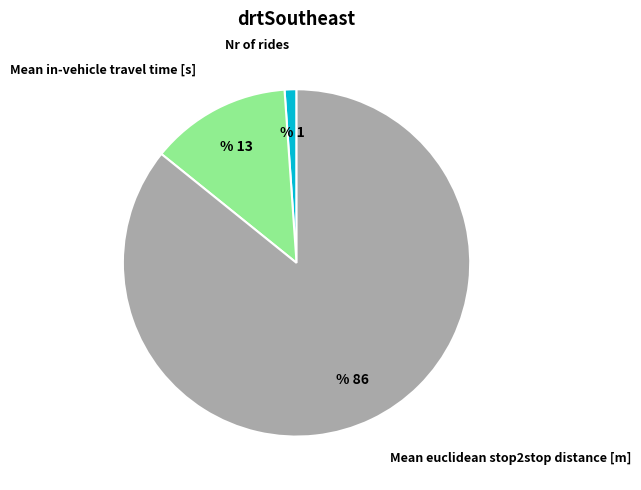

Combined, do Nr of rides and Mean in-vehicle travel time [s] account for over 50%?

No